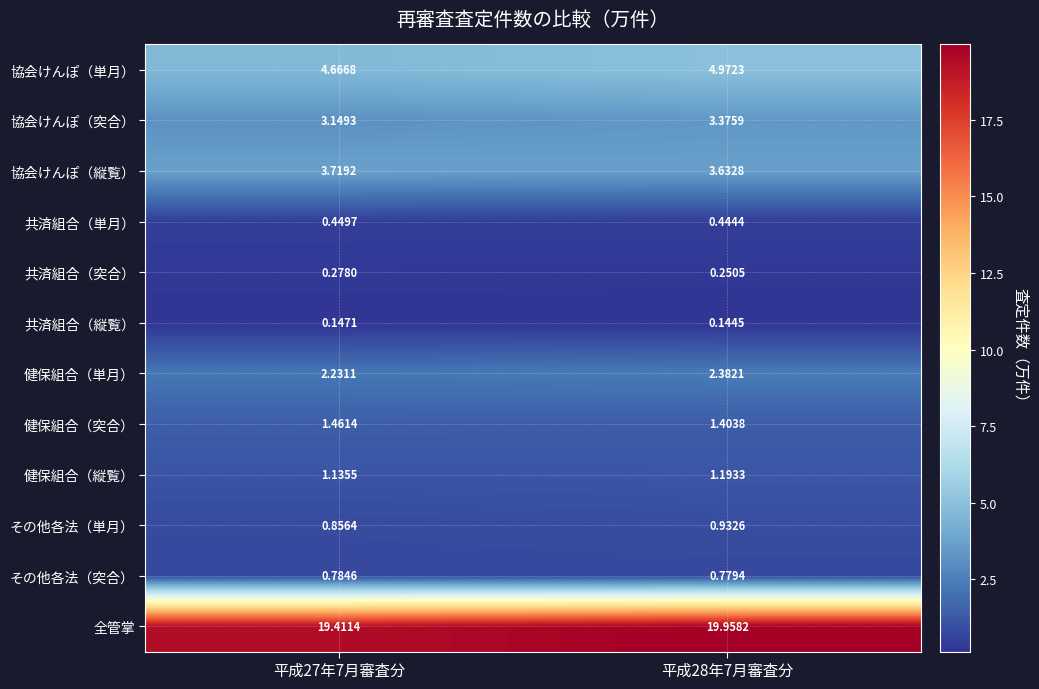

Rank the series by their maximum value, from highest to lowest.

全管掌, 協会けんぽ（単月）, 協会けんぽ（縦覧）, 協会けんぽ（突合）, 健保組合（単月）, 健保組合（突合）, 健保組合（縦覧）, その他各法（単月）, その他各法（突合）, 共済組合（単月）, 共済組合（突合）, 共済組合（縦覧）